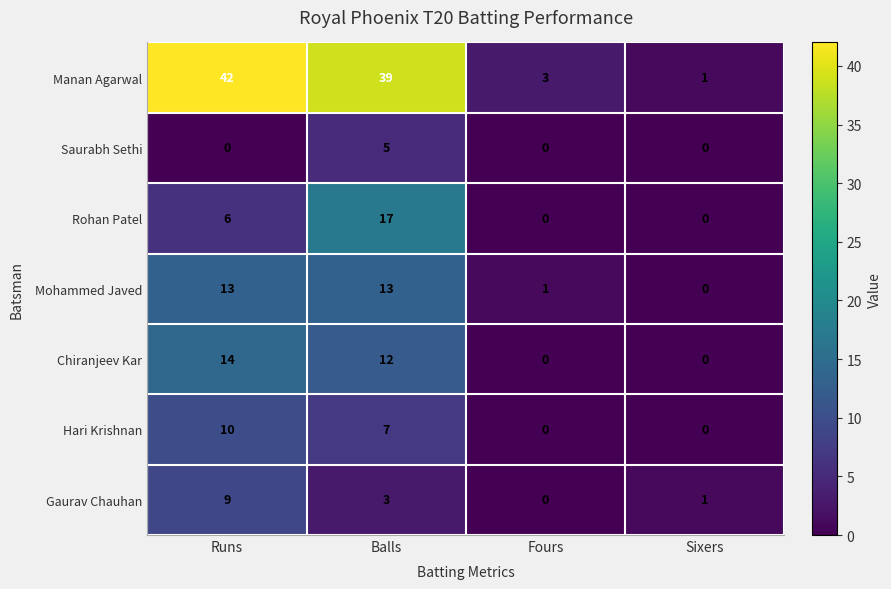

Which series has the largest range (max minus min)?

Manan Agarwal